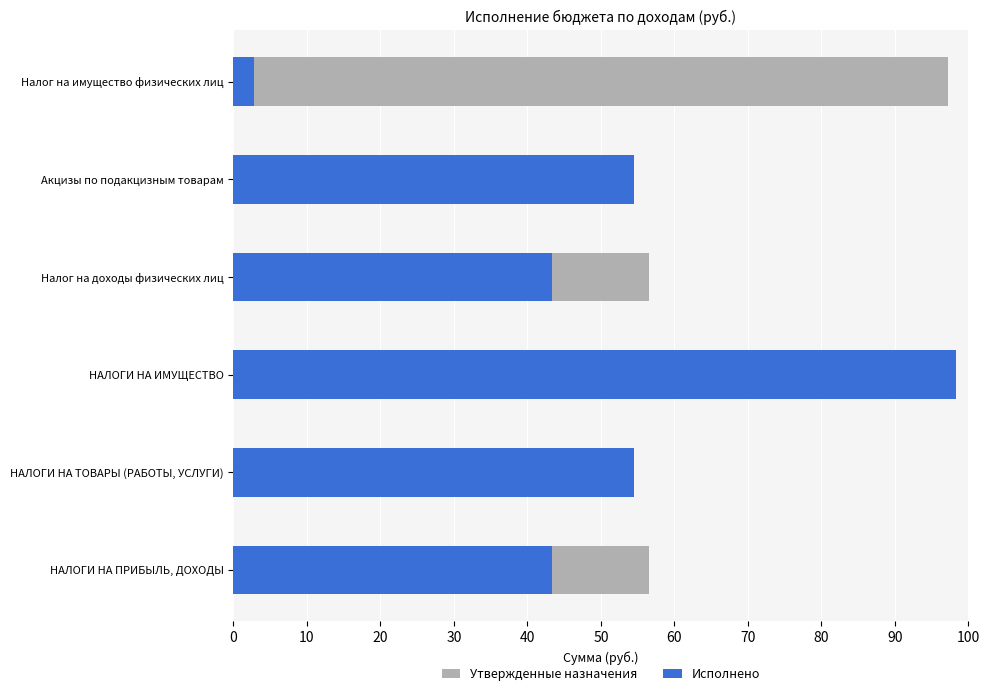

Which has a higher value, Акцизы по подакцизным товарам or Налог на имущество физических лиц?

Налог на имущество физических лиц